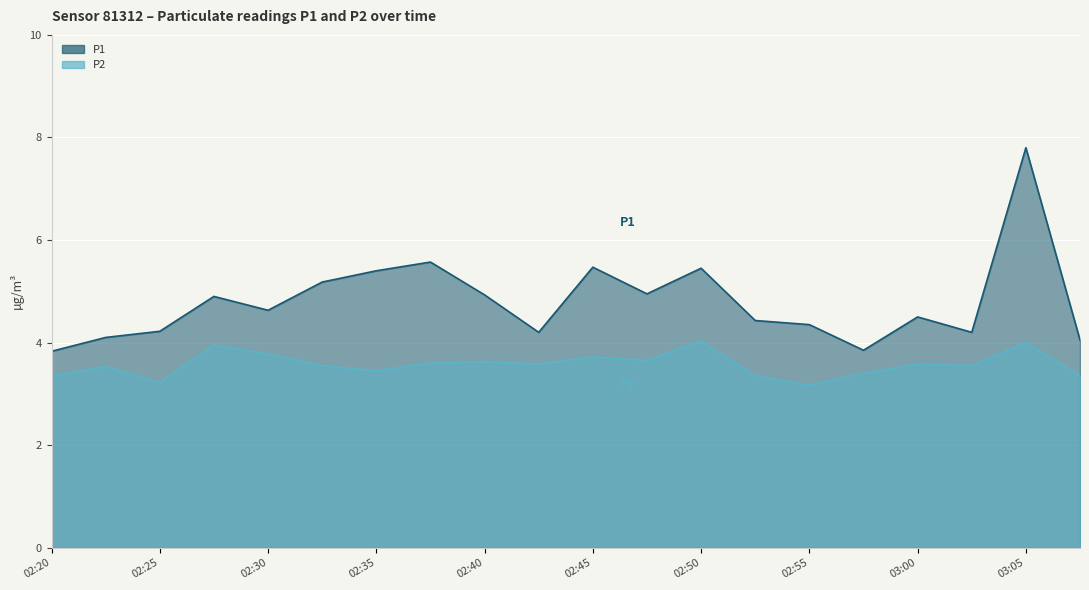

What is the label of the 10th point from the left?

02:42